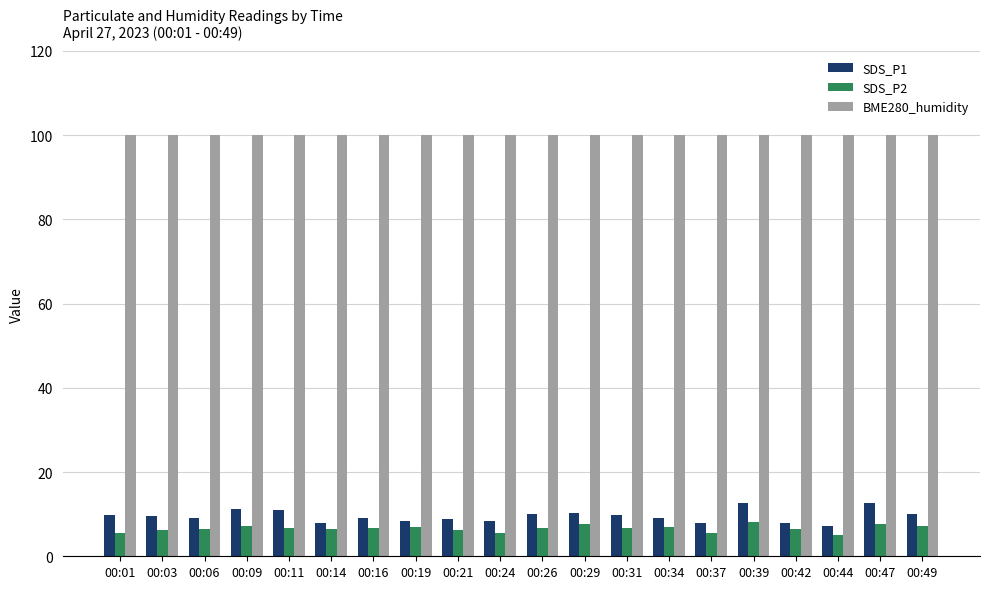

Which series has the widest spread of values?

SDS_P1